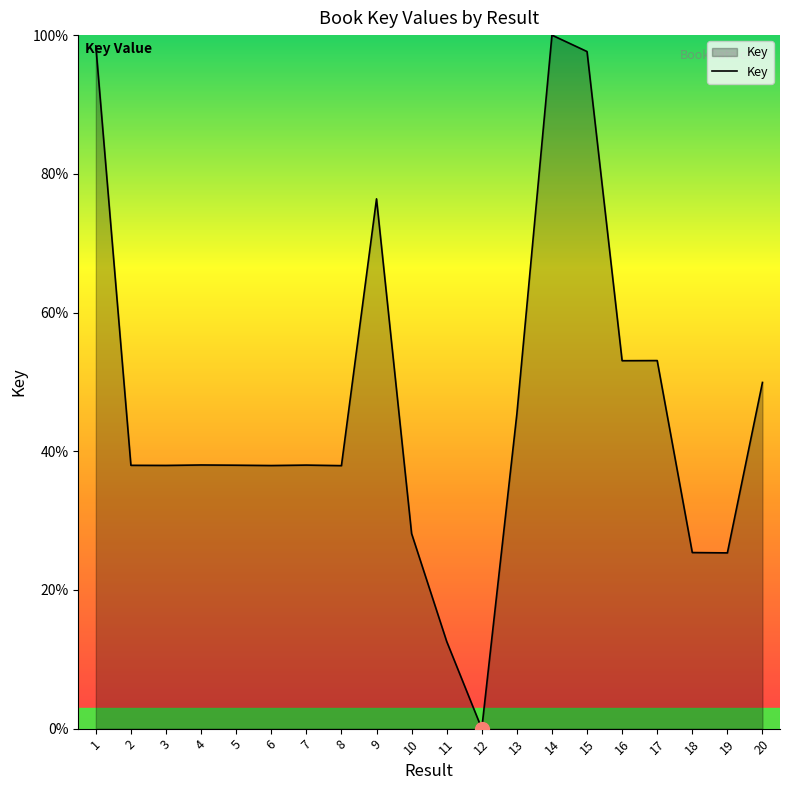

True or false: the data shows 38.0 at 5.

True